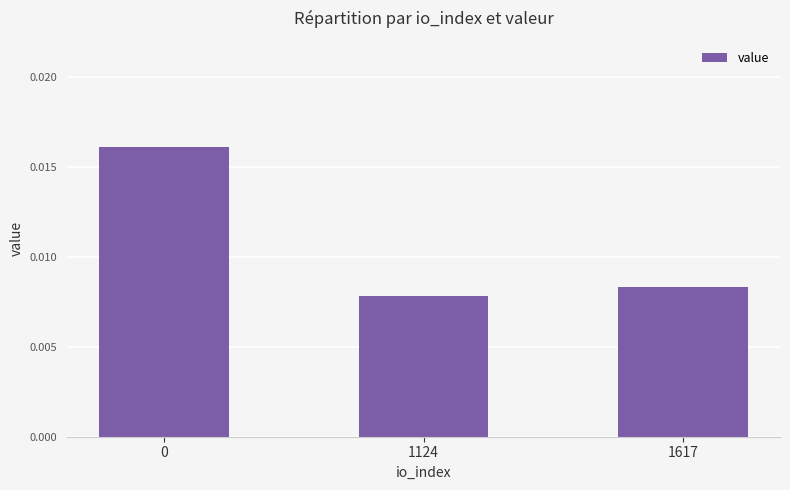

Where is the data nearest to the value 0?

1124